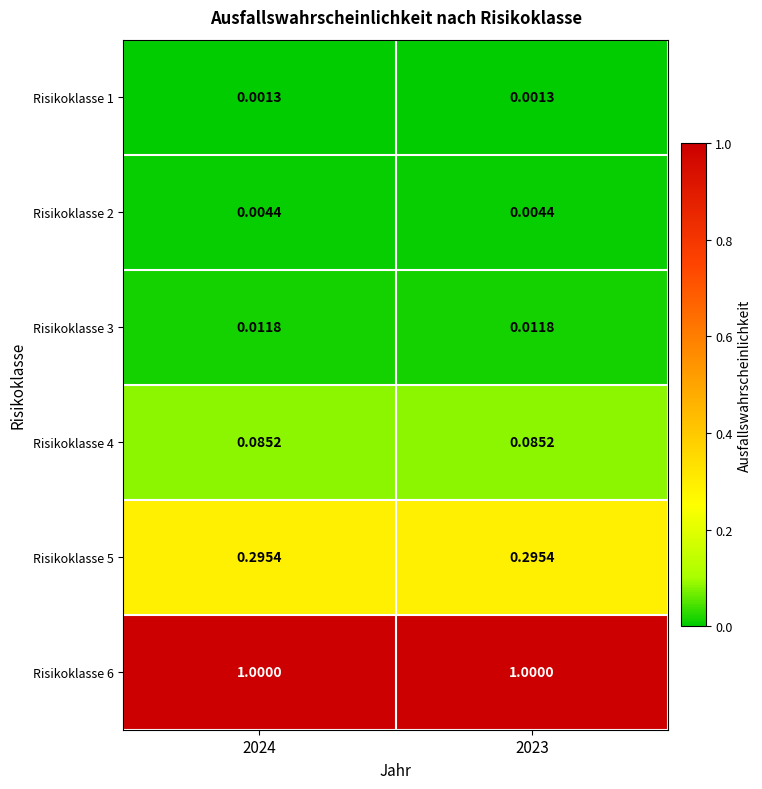

Which has a higher value, 2023 or 2024?

2023